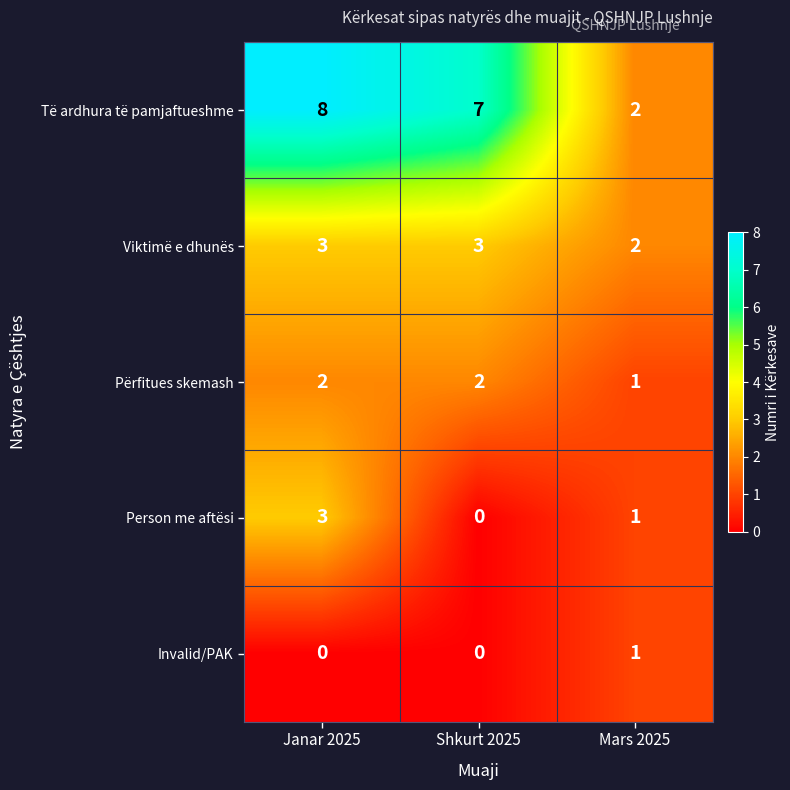

Which series has the largest total across all categories?

Të ardhura të pamjaftueshme